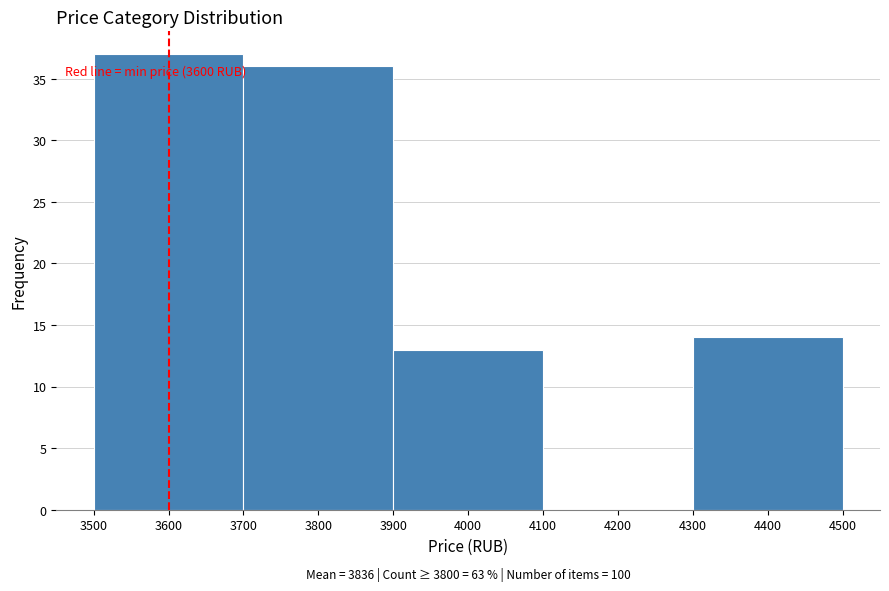

Over which range of the x-axis is the bar tallest?

3500 to 3700